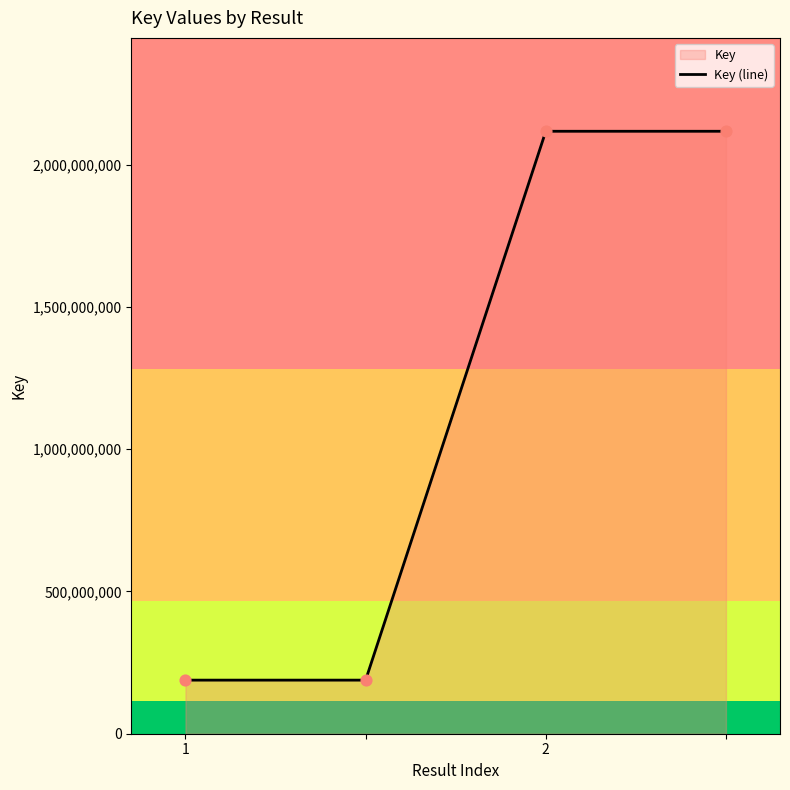

What is the change in value from 1 to 2?

+1929454405